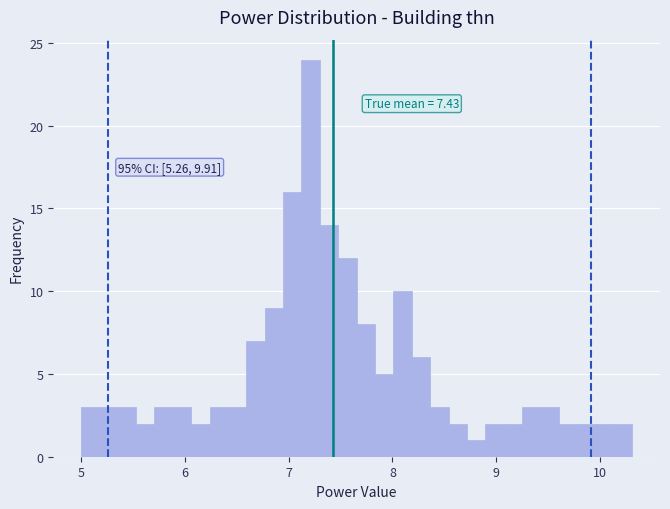

Read against the x-axis, roughly where is the centre of the tallest bar?

7.2